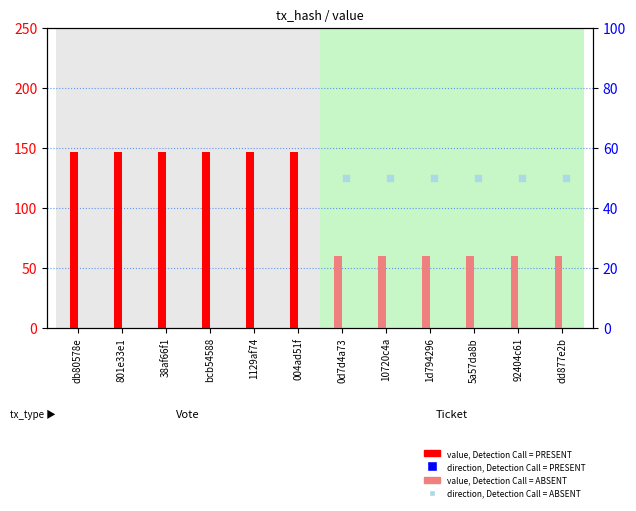

Count the number of data series in this chart.

4